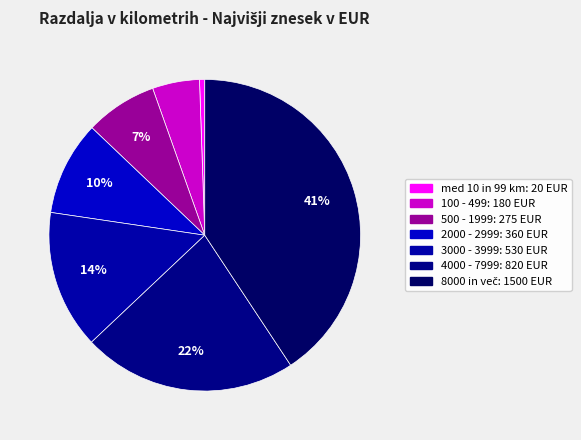

To the nearest percent, what portion does 500 - 1999 represent?

7%